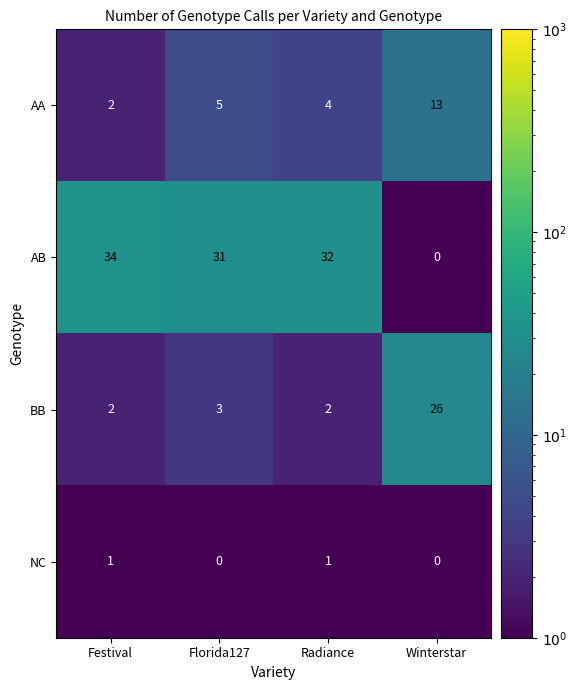

Which category has the lowest value in the AA series?

Festival